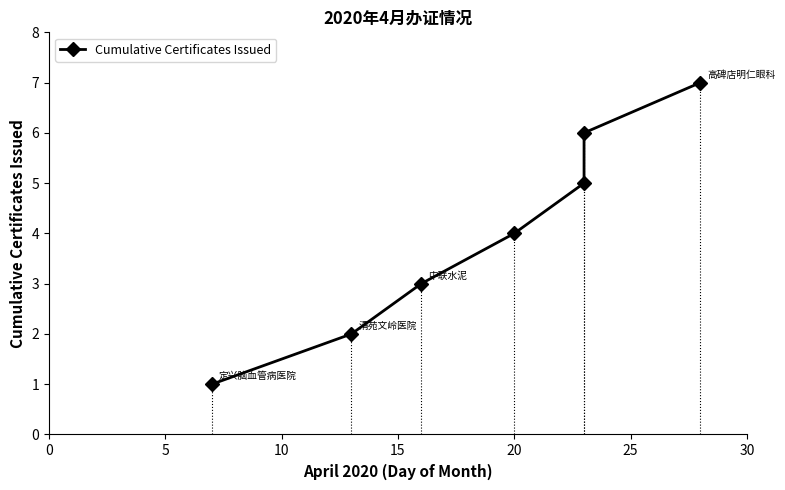

How many values are between 2 and 6?

5